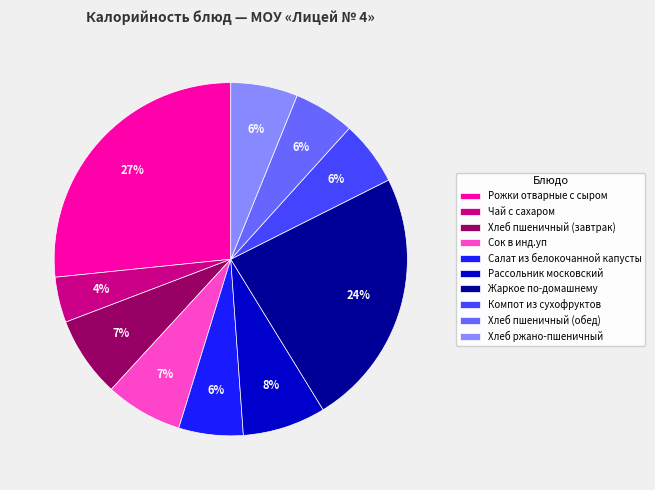

Does any single category account for the majority?

No